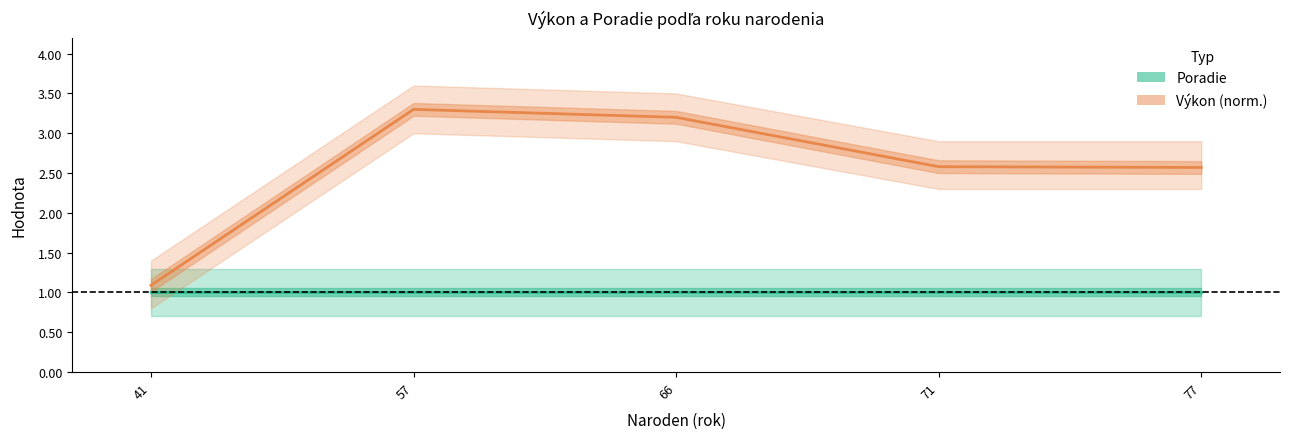

Reading right to left, transcribe all the data shown in this chart.

Poradie: 77=1.0	71=1.0	66=1.0	57=1.0	41=1.0
Výkon (norm.): 77=2.6	71=2.6	66=3.2	57=3.3	41=1.1